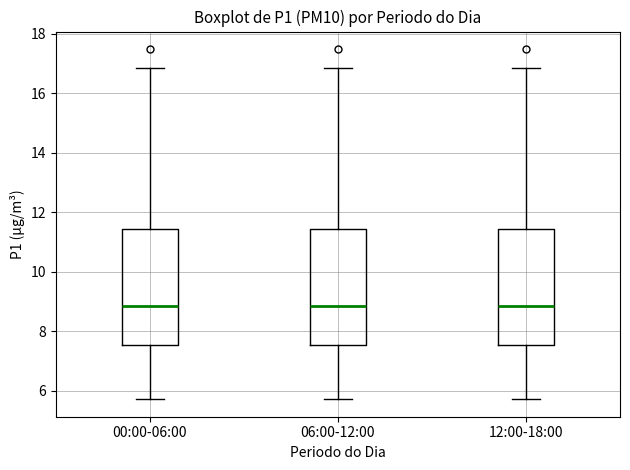

Reading left to right, transcribe this box plot: for each box, give where its median line is, the range the box spans, and where its two whiskers end, as read against the y-axis. The values are not printed on the chart, so give them approximately, as read against the axis.

00:00-06:00: median 8.8, box 7.6 to 11.4, whiskers 5.8 to 16.8
06:00-12:00: median 8.8, box 7.6 to 11.4, whiskers 5.8 to 16.8
12:00-18:00: median 8.8, box 7.6 to 11.4, whiskers 5.8 to 16.8